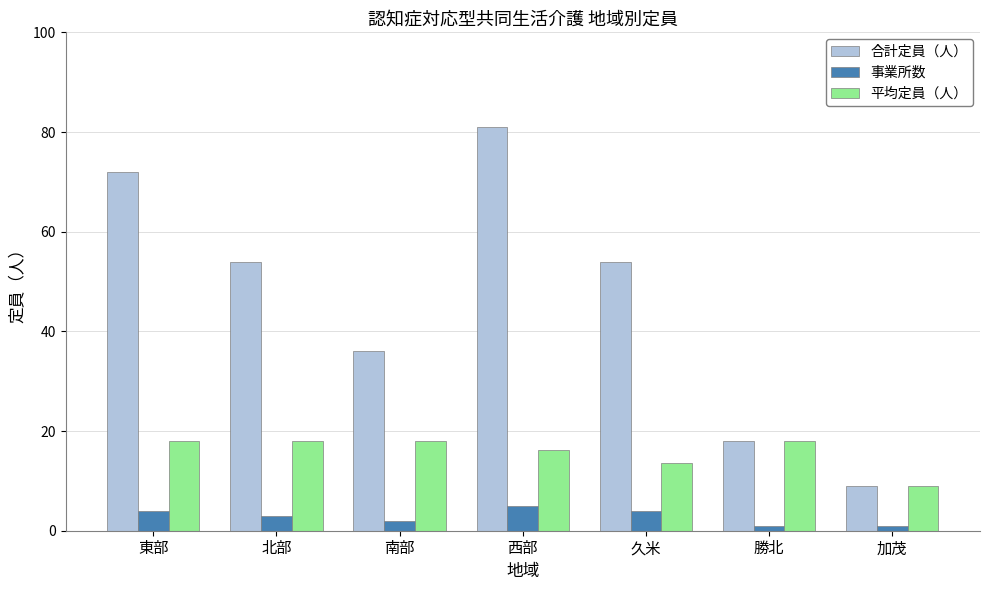

Is it true that 合計定員（人） equals 9.0 at 加茂?

True